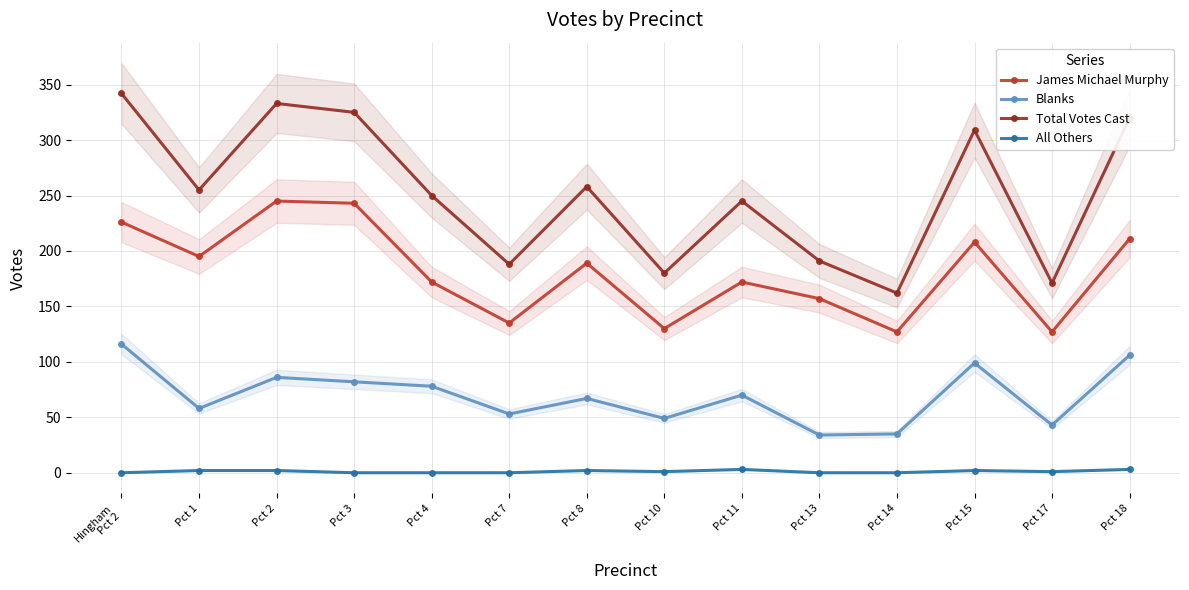

Reading right to left, transcribe all the data shown in this chart.

James Michael Murphy: 211	127	208	127	157	172	130	189	135	172	243	245	195	226
Blanks: 106	43	99	35	34	70	49	67	53	78	82	86	58	116
Total Votes Cast: 320	171	309	162	191	245	180	258	188	250	325	333	255	342
All Others: 3	1	2	0	0	3	1	2	0	0	0	2	2	0